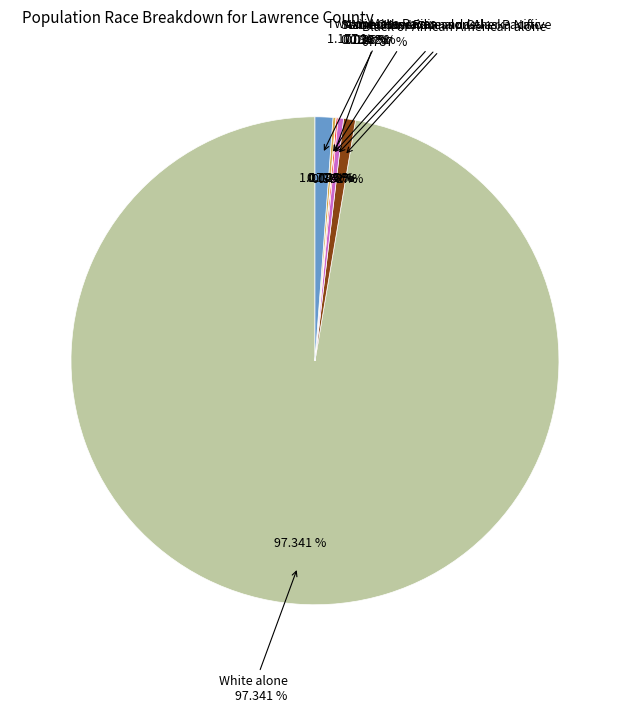

Is it true that Asian alone is 0% of the pie?

True